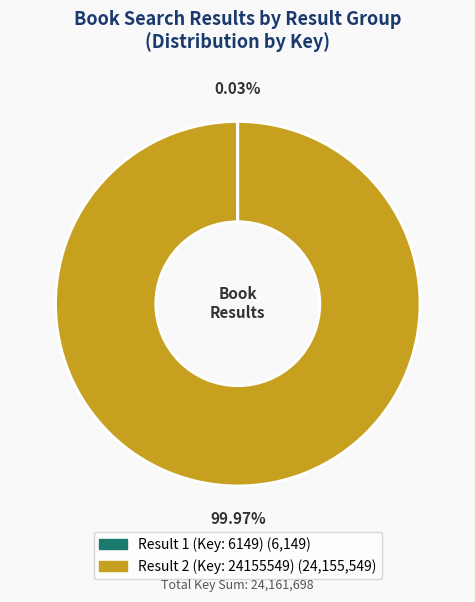

Is Result 2 (Key: 24155549) the majority of the pie?

Yes